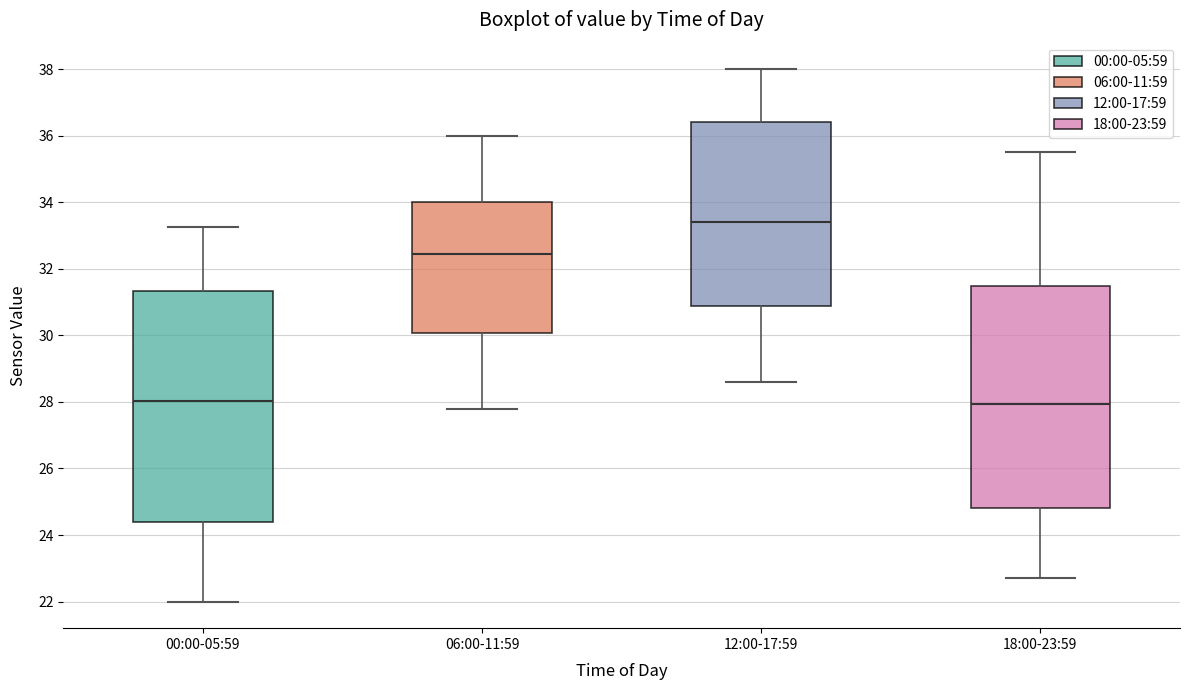

Where is the lower edge of the box for 18:00-23:59 on the y-axis? The values are not printed on the chart, so give them approximately, as read against the axis.

24.8